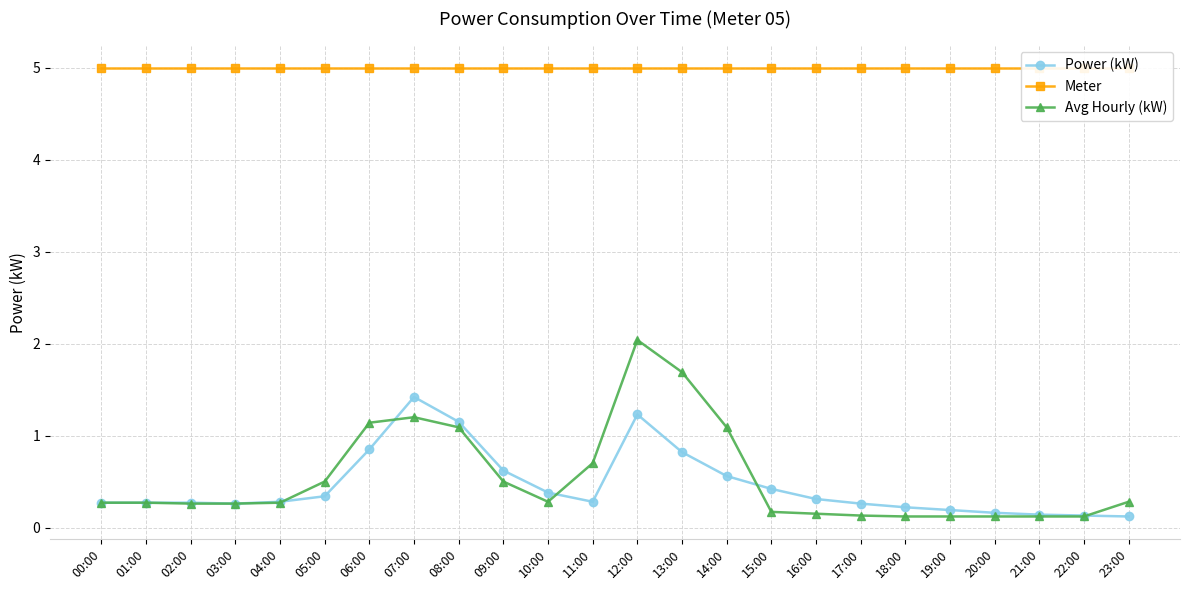

What is the difference between the second highest and minimum values in the Power (kW) series?

1.1